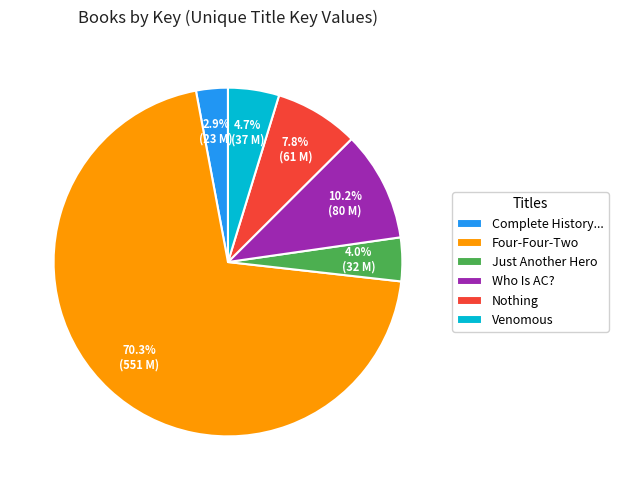

What is the largest slice in the pie chart?

Four-Four-Two